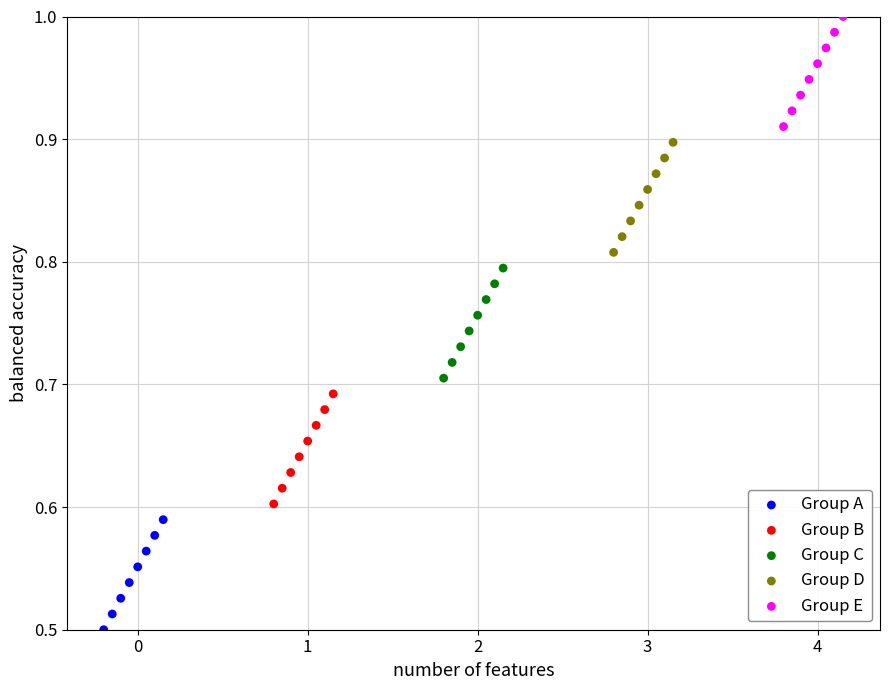

What are all the series names shown in the legend?

Group A, Group B, Group C, Group D, Group E